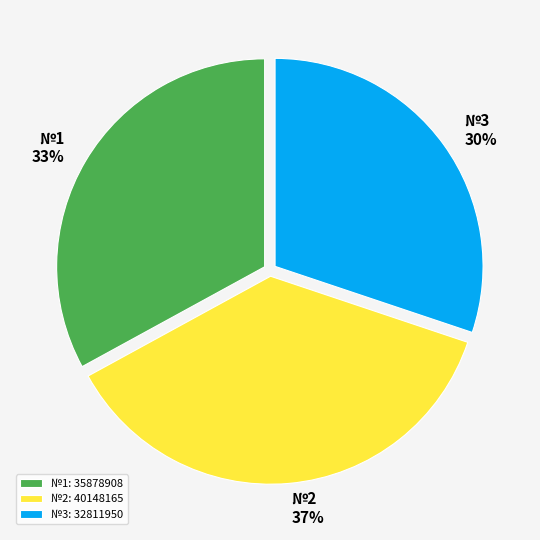

Which slice is the largest?

№2: 40148165